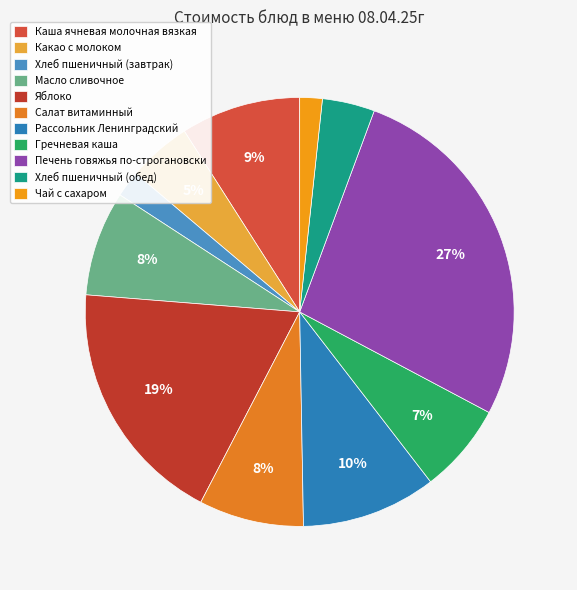

How many slices are in this pie chart?

11